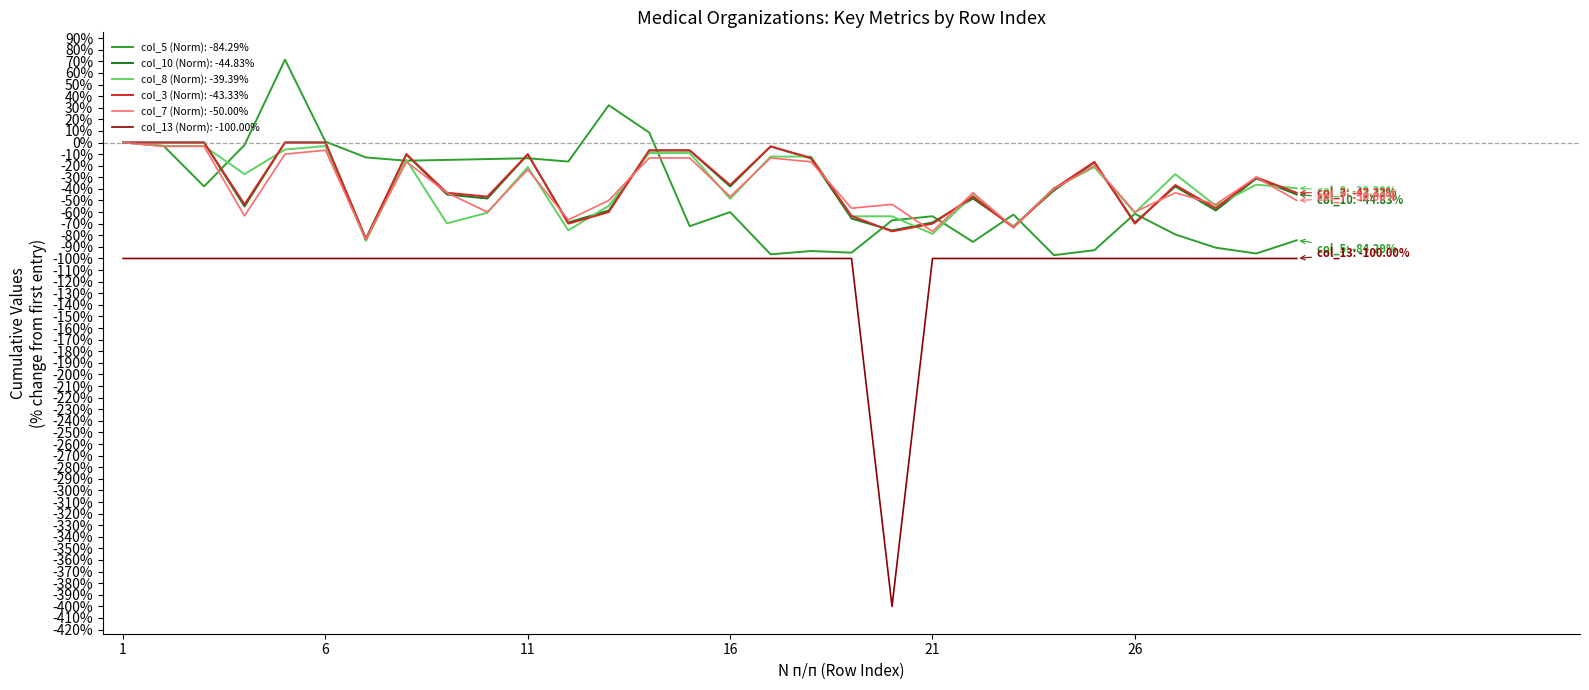

True or false: col_13 (Norm): -100.00% and col_8 (Norm): -39.39% cross at least once.

False